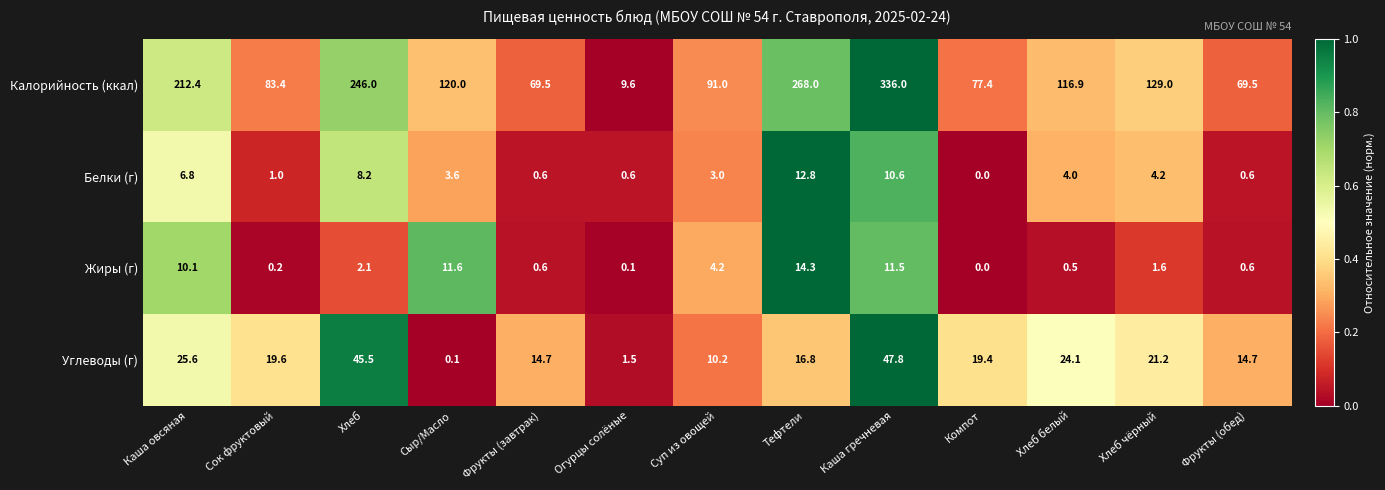

What is the sum of all Жиры (г) values?

57.4